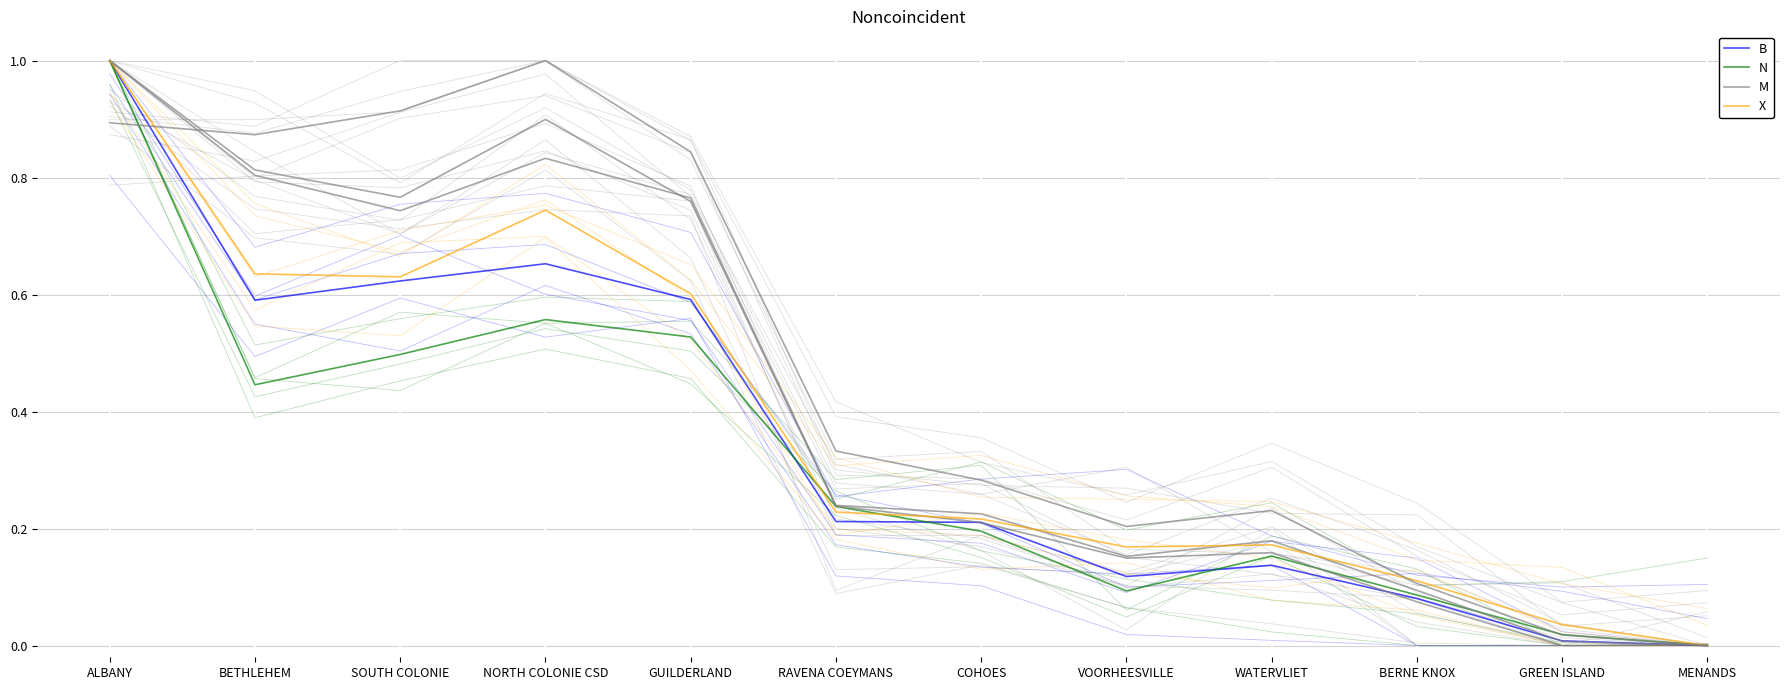

List the series in order of their peak value, lowest first.

B, N, M, X